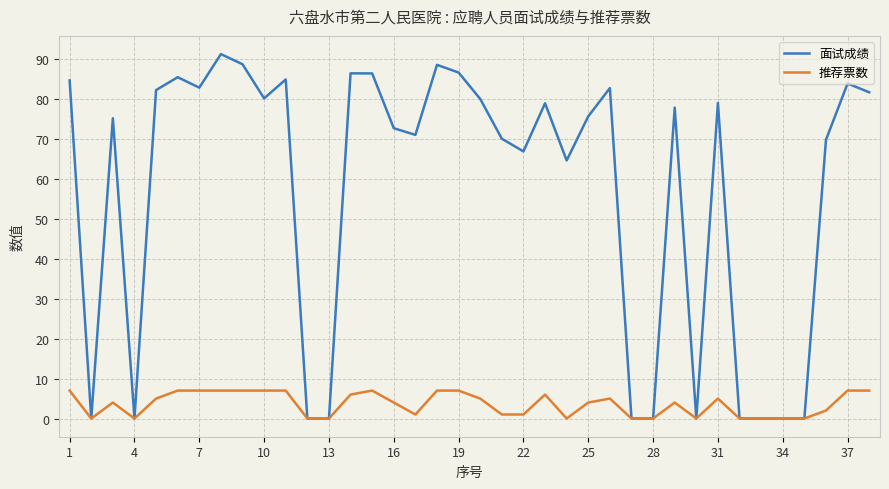

Rank the series by their average value, from highest to lowest.

面试成绩, 推荐票数